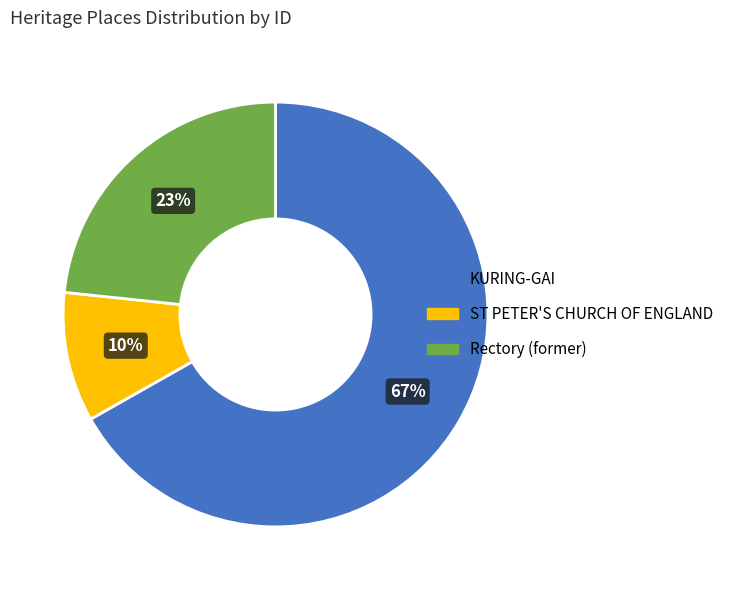

Do ST PETER'S CHURCH OF ENGLAND and Rectory (former) together represent more than half of the pie?

No